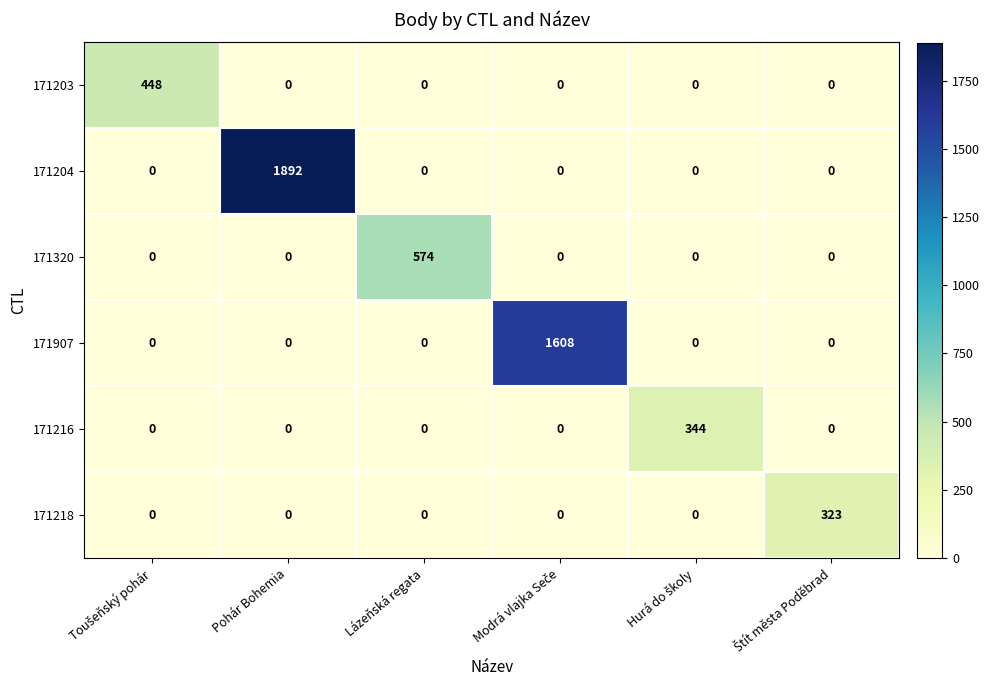

The 171320 series shows -175 at Pohár Bohemia. True or false?

False